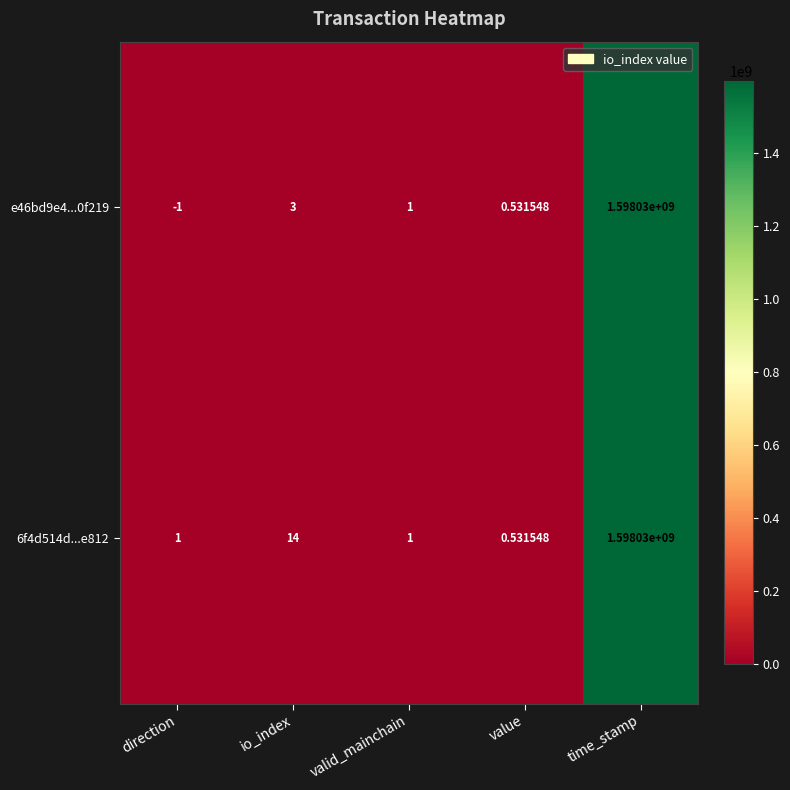

At which label does 6f4d514d...e812 reach its peak?

time_stamp